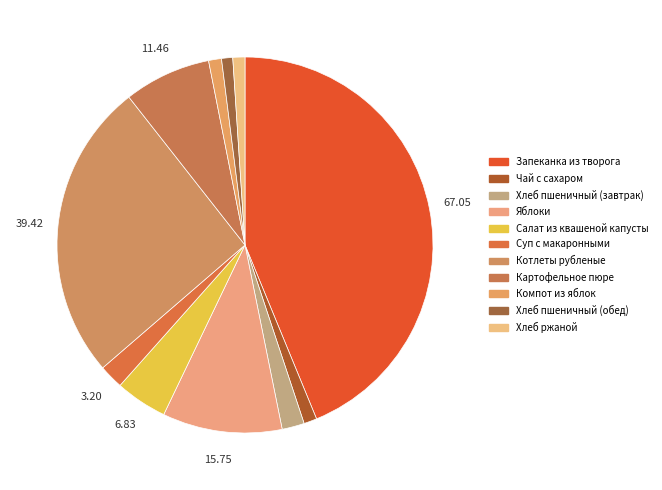

To the nearest percent, what portion does Суп с макаронными represent?

2%